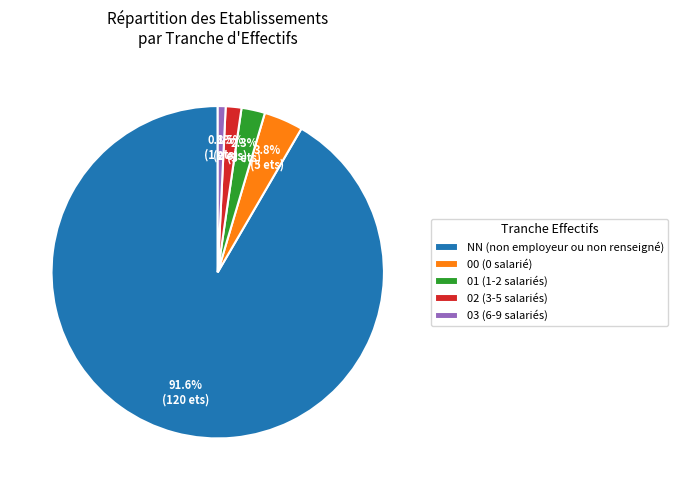

What is the ratio of the value at 01 to the value at 03?

3.0